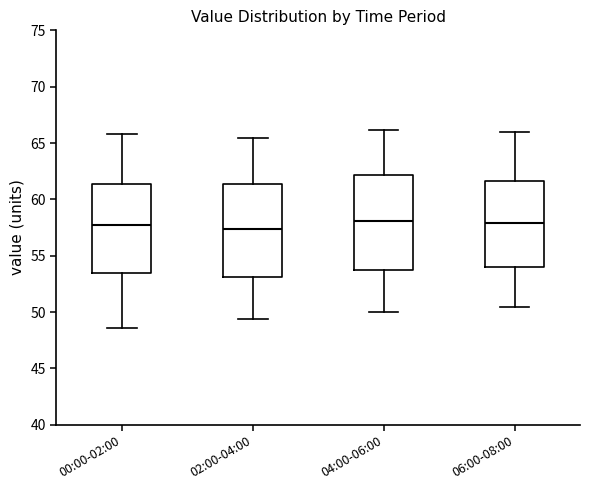

Reading left to right, transcribe this box plot: for each box, give where its median line is, the range the box spans, and where its two whiskers end, as read against the y-axis. The values are not printed on the chart, so give them approximately, as read against the axis.

00:00-02:00: median 57.5, box 53.5 to 61.5, whiskers 48.5 to 66.0
02:00-04:00: median 57.5, box 53.0 to 61.5, whiskers 49.5 to 65.5
04:00-06:00: median 58.0, box 53.5 to 62.0, whiskers 50.0 to 66.0
06:00-08:00: median 58.0, box 54.0 to 61.5, whiskers 50.5 to 66.0